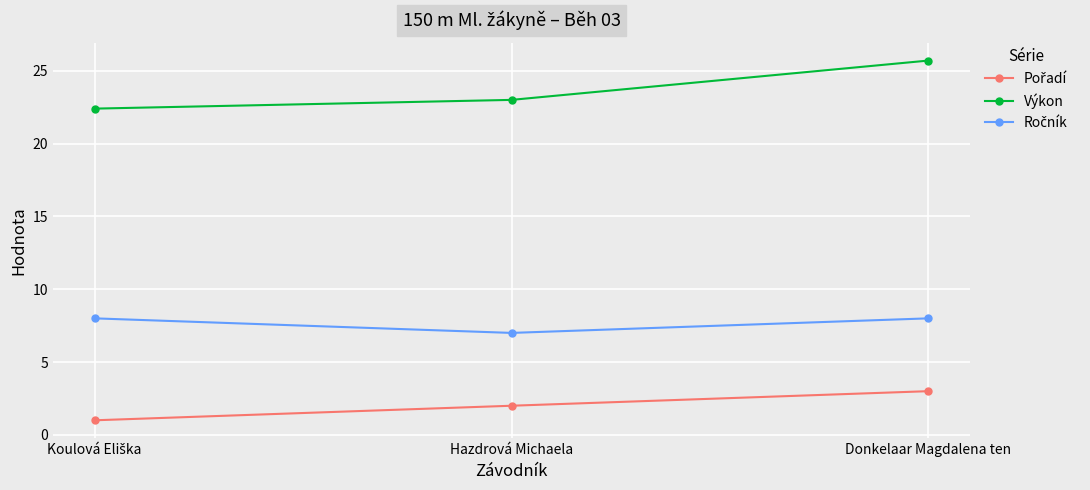

At how many categories does at least one series exceed 6?

3